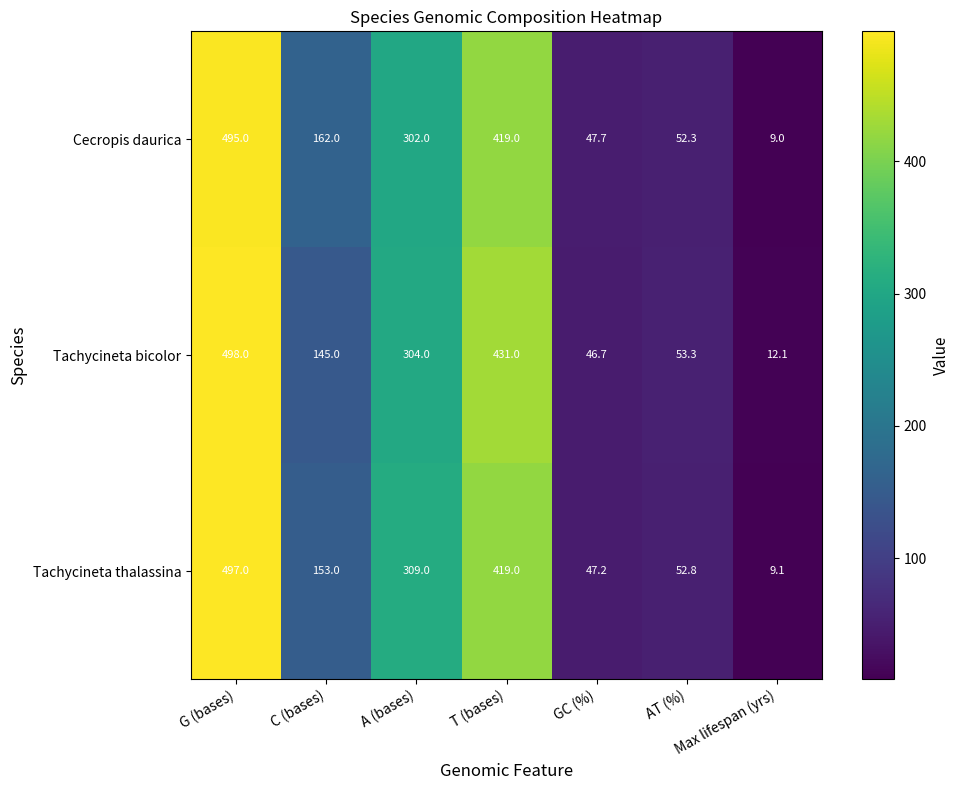

At how many categories does at least one series exceed 272?

3